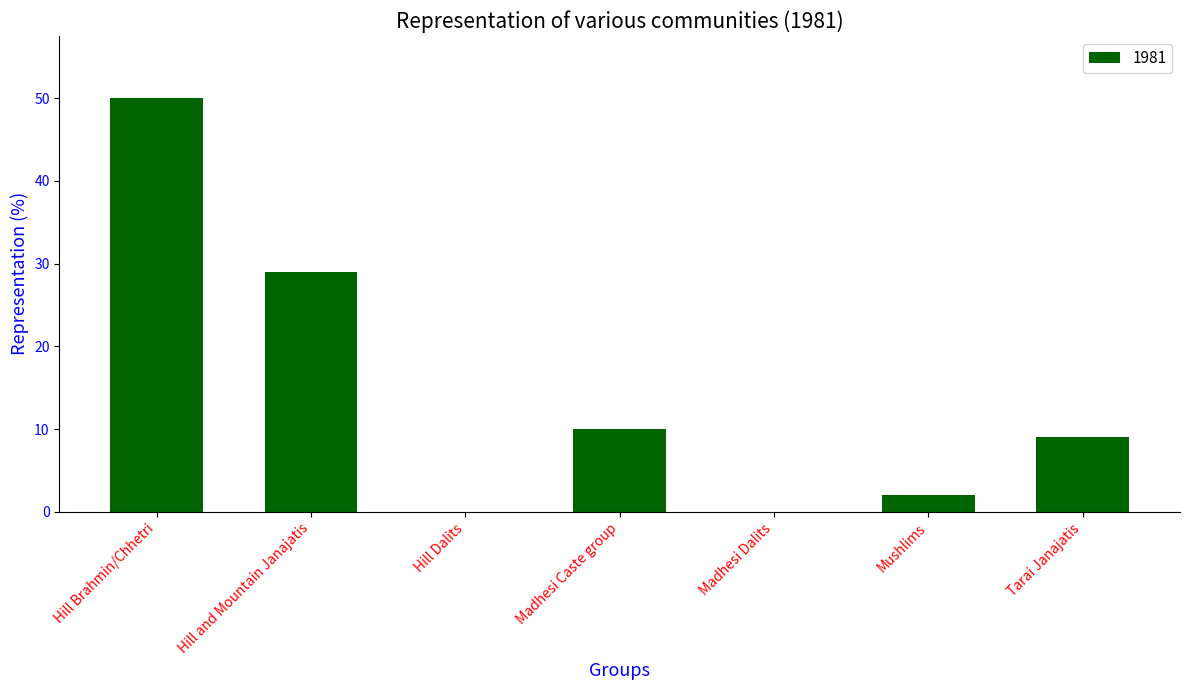

Read the value at Hill Brahmin/Chhetri.

50